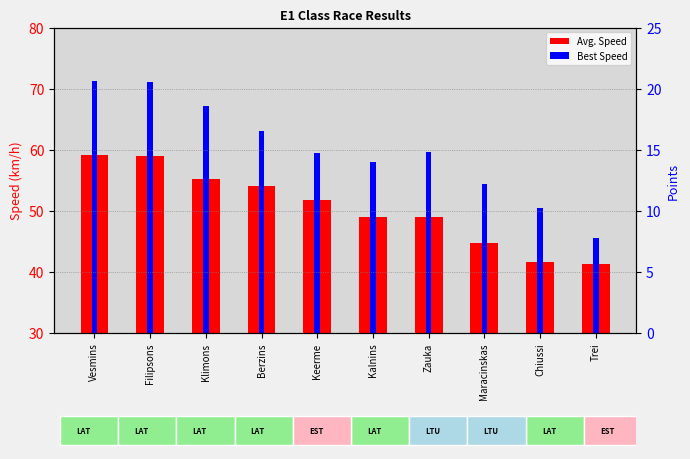

How many bars are there in each group?

2